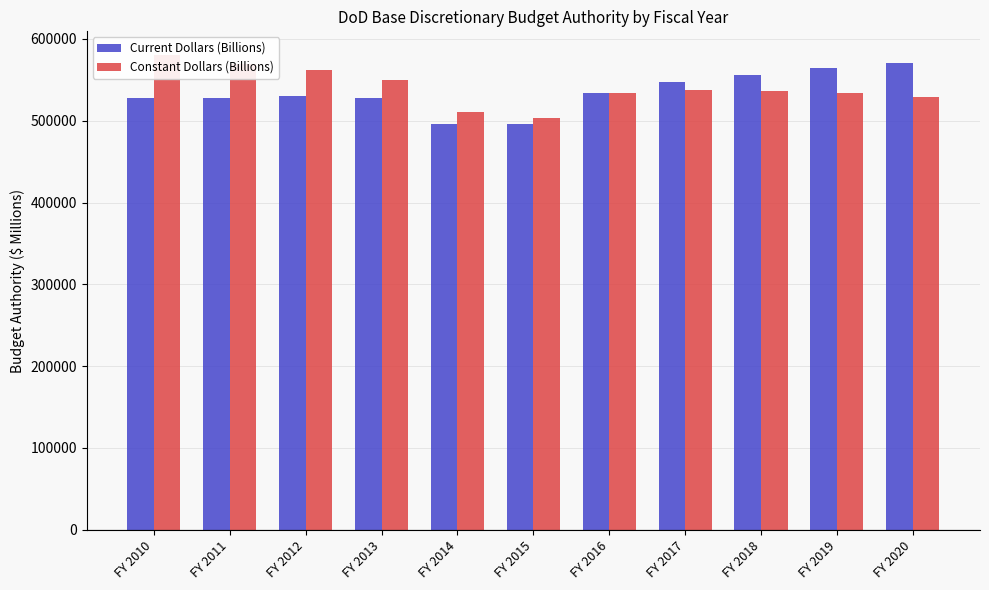

At which category does the chart reach its peak across all series?

FY 2010